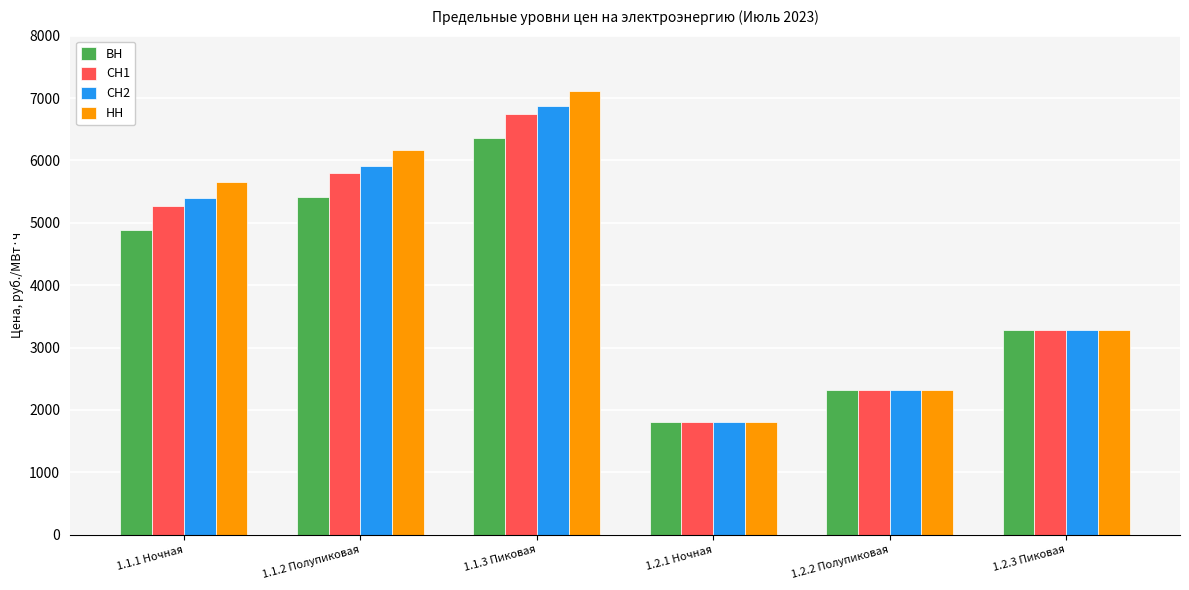

What are all the series names shown in the legend?

ВН, СН1, СН2, НН